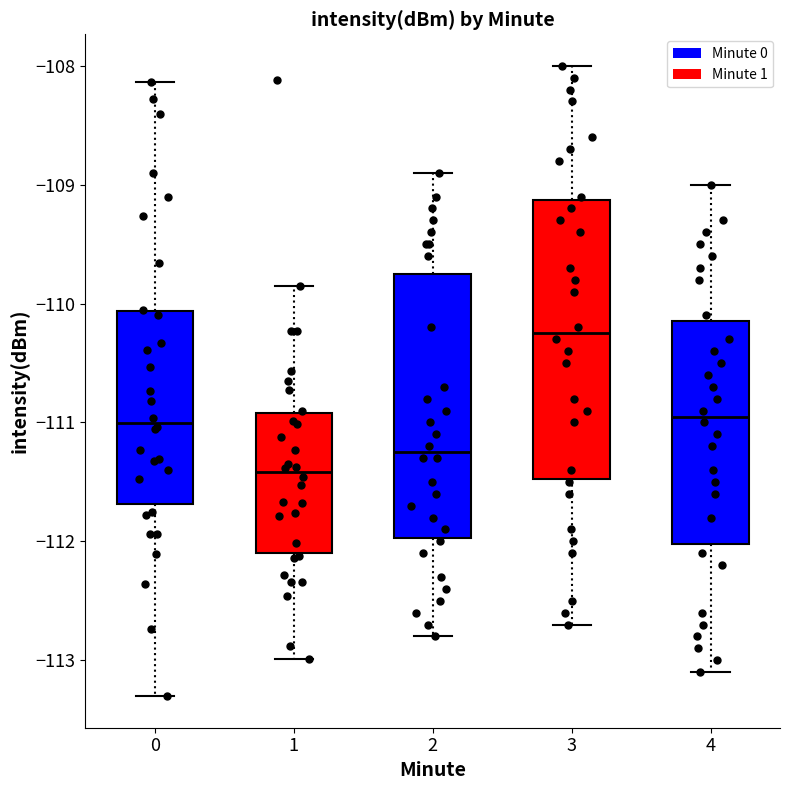

Reading left to right, read every box against the y-axis: the position of its median line, the range the box covers, and the ends of its whiskers. The values are not printed on the chart, so give them approximately, as read against the axis.

0: median -111.0, box -111.7 to -110.1, whiskers -113.3 to -108.1
1: median -111.4, box -112.1 to -110.9, whiskers -113.0 to -109.9
2: median -111.2, box -112.0 to -109.7, whiskers -112.8 to -108.9
3: median -110.2, box -111.5 to -109.1, whiskers -112.7 to -108.0
4: median -110.9, box -112.0 to -110.1, whiskers -113.1 to -109.0